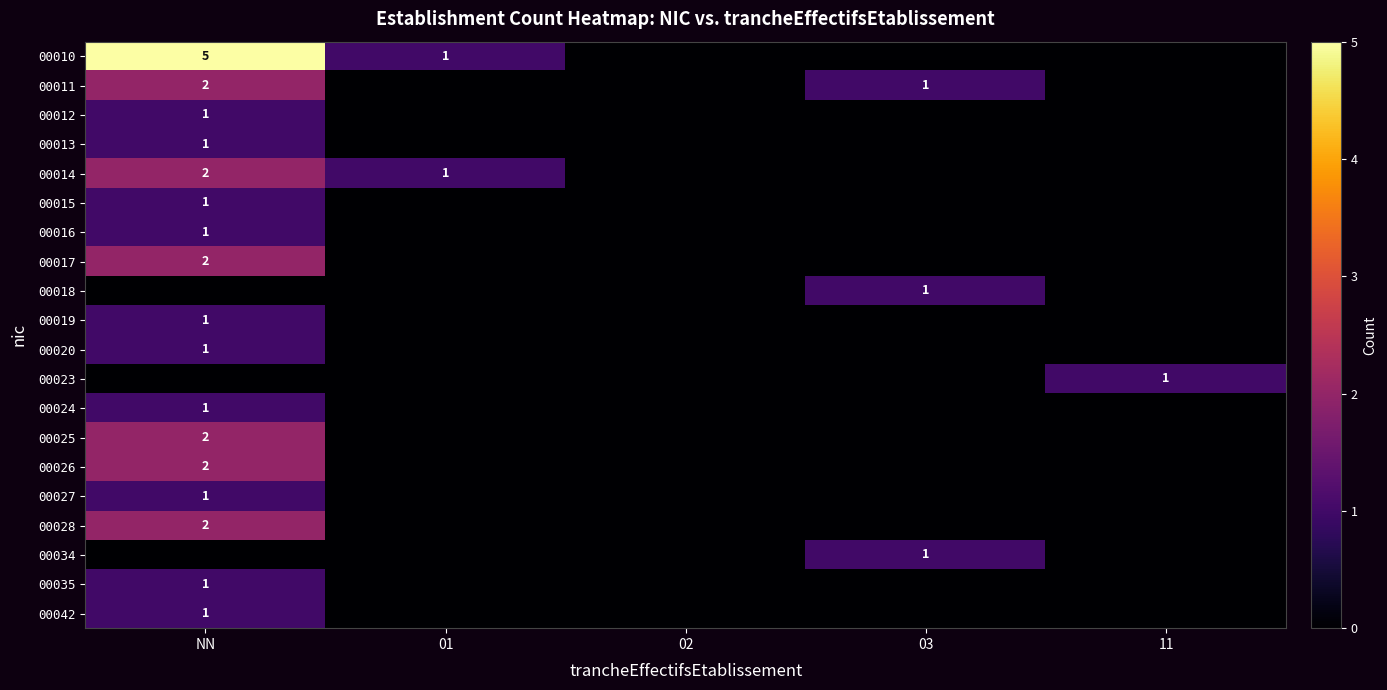

Rank the series by their maximum value, from highest to lowest.

00010, 00011, 00014, 00017, 00025, 00026, 00028, 00012, 00013, 00015, 00016, 00018, 00019, 00020, 00023, 00024, 00027, 00034, 00035, 00042